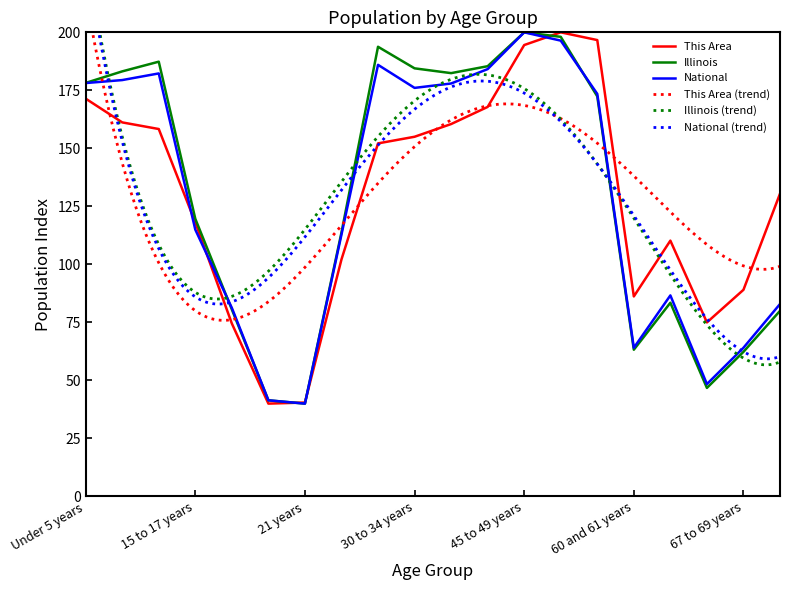

What is the spread (max minus min) of values at 62 to 64 years?

26.8